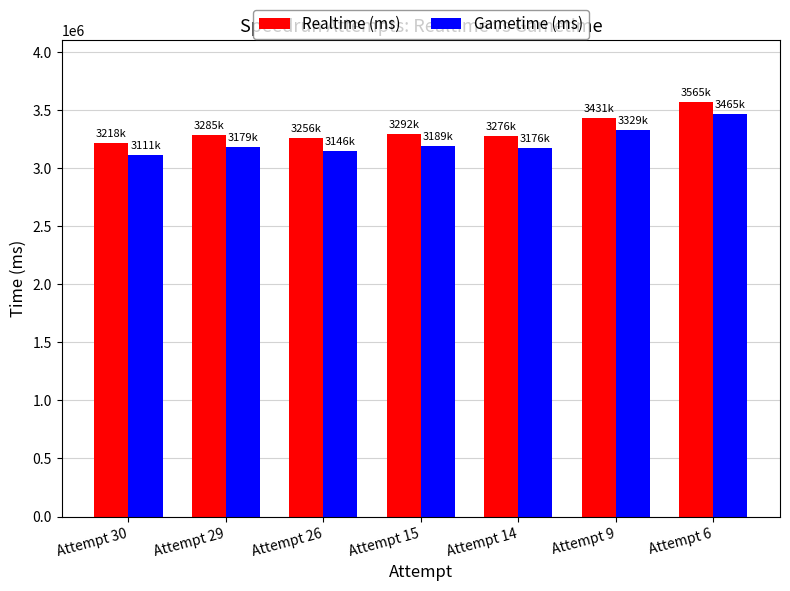

How many groups of bars are there?

7